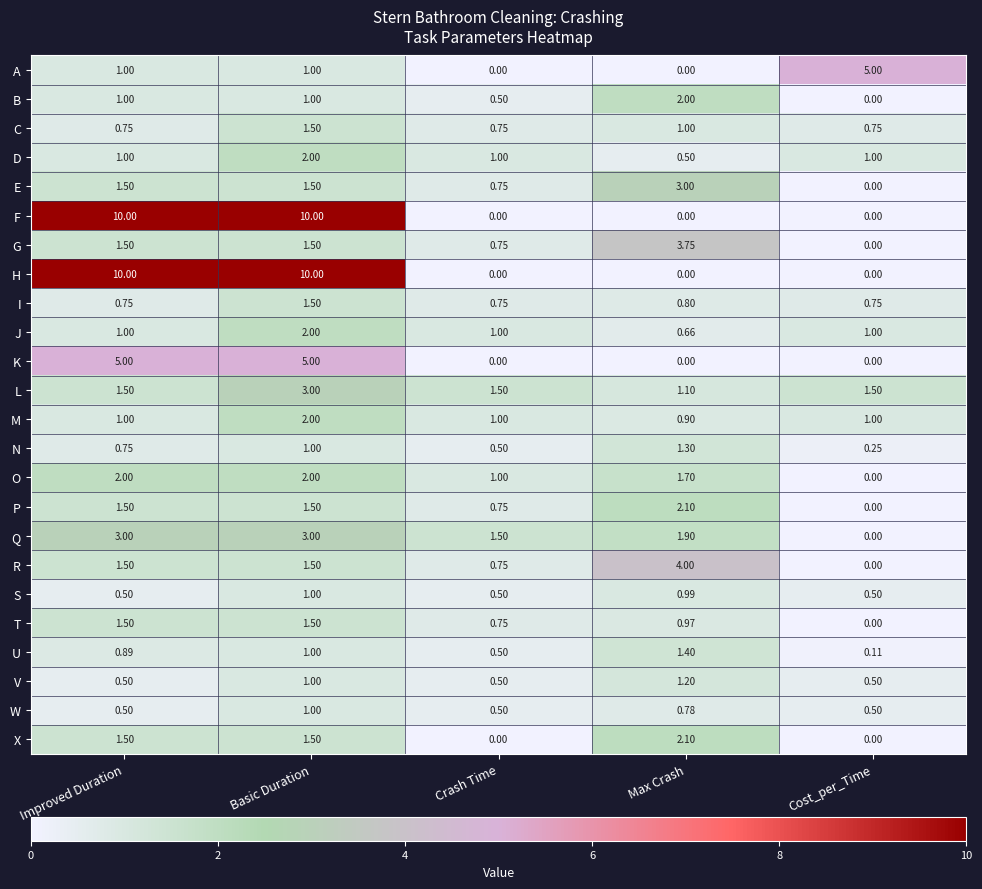

At which label does R first exceed 1?

Improved Duration